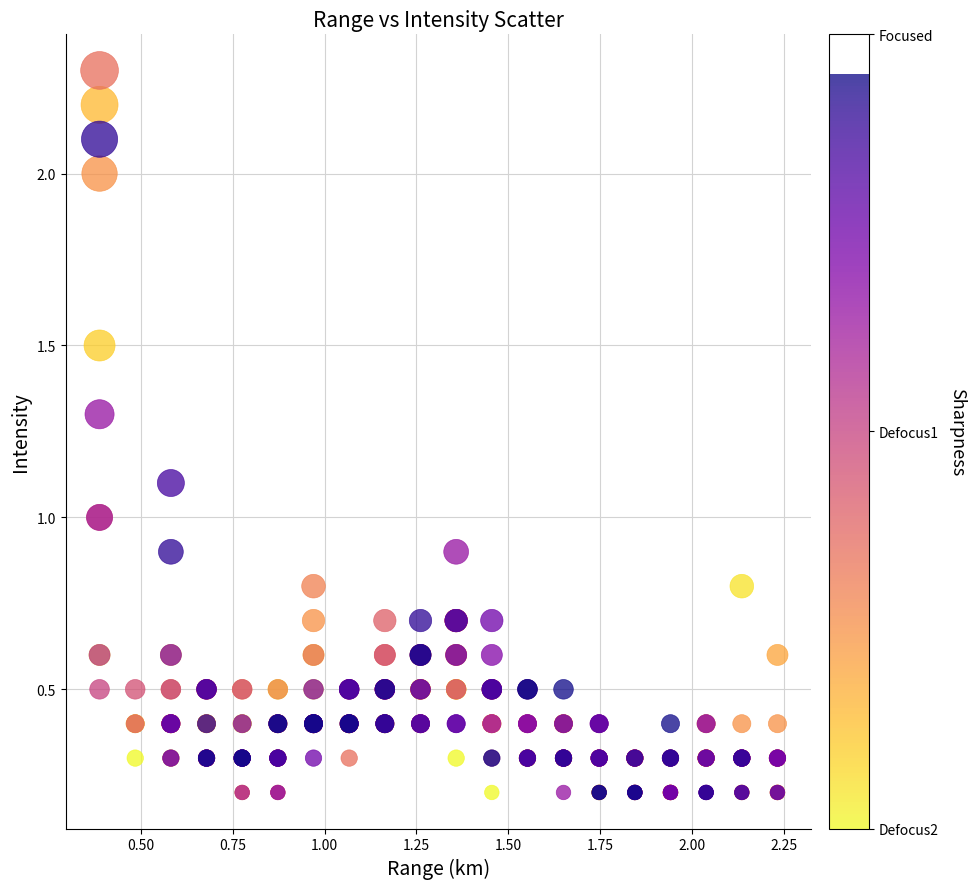

What is the range of Y values (max minus min)?

2.1